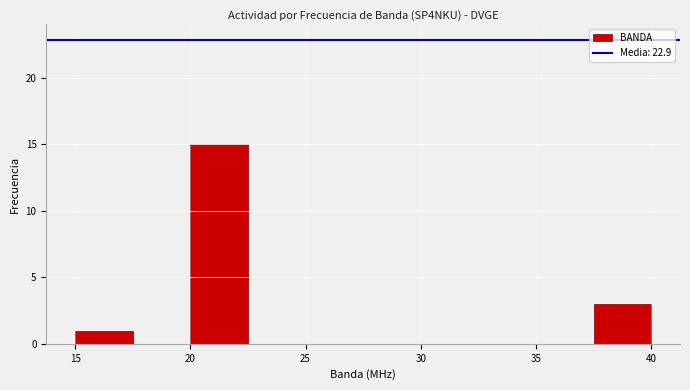

Which range on the x-axis has the tallest bar?

20.0 to 22.5